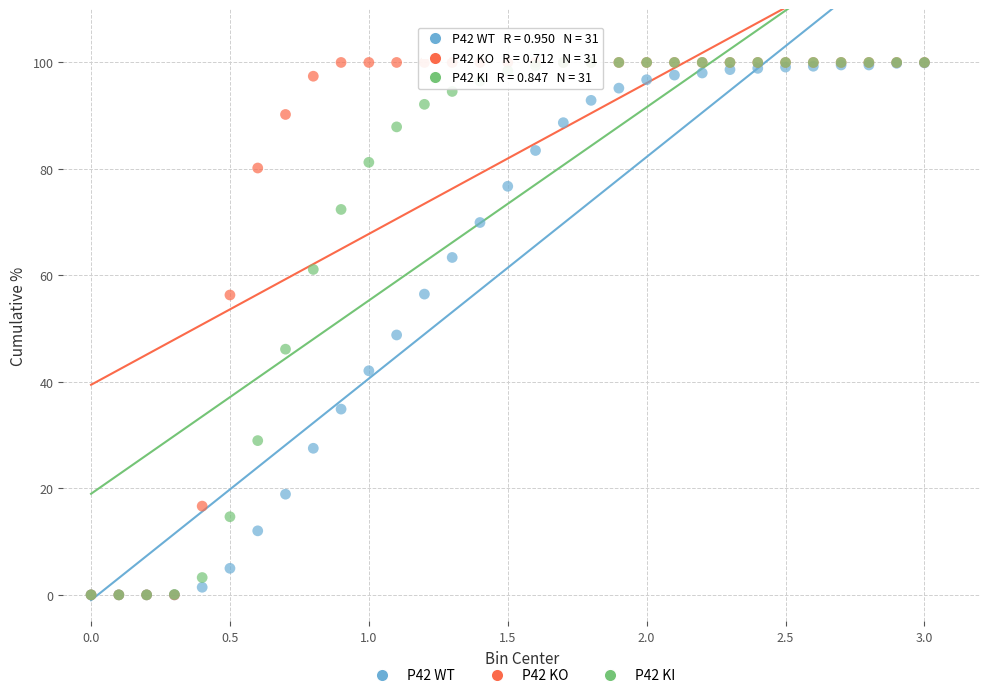

Across all series, what Y value is closest to 50?

48.8